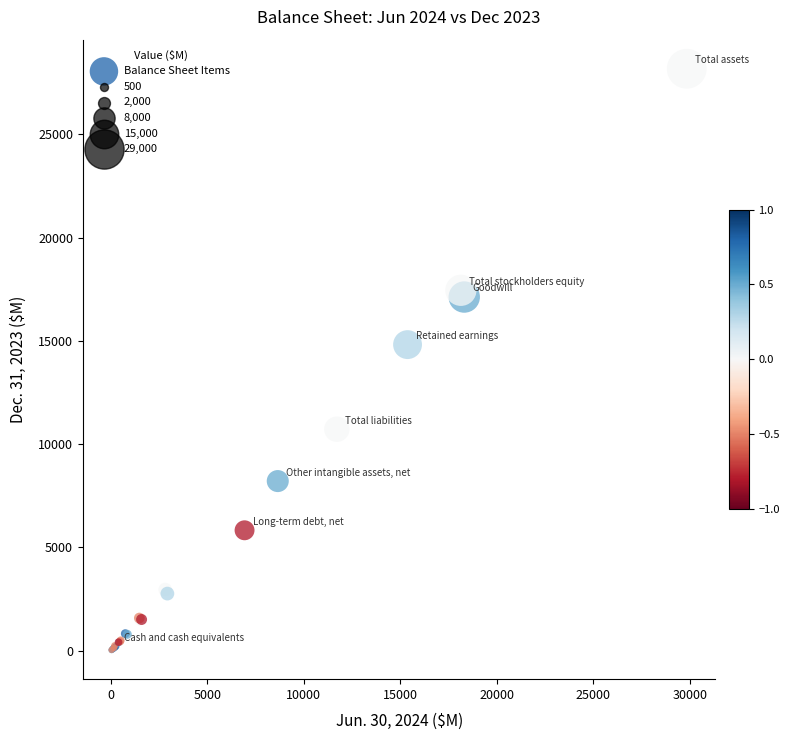

What Y value in the scatter plot is closest to 14099?

14816.3